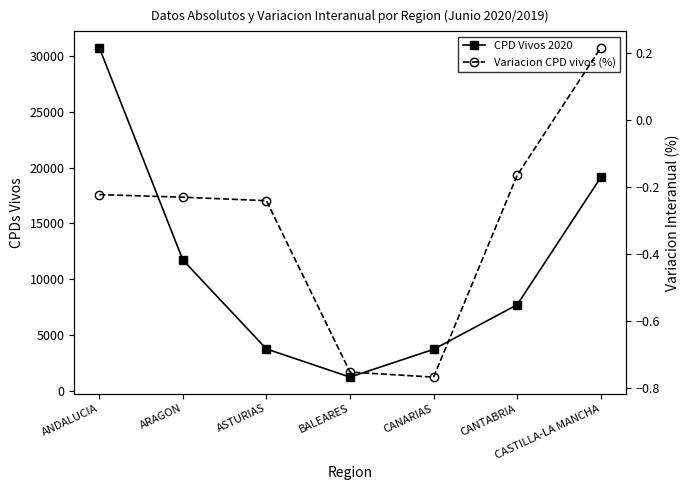

Reading left to right, extract all data points from this chart.

CPD Vivos 2020: ANDALUCIA=30730.0	ARAGON=11720.0	ASTURIAS=3758.0	BALEARES=1235.0	CANARIAS=3724.0	CANTABRIA=7715.0	CASTILLA-LA MANCHA=19118.0
Variacion CPD vivos (%): ANDALUCIA=-0.2	ARAGON=-0.2	ASTURIAS=-0.2	BALEARES=-0.8	CANARIAS=-0.8	CANTABRIA=-0.2	CASTILLA-LA MANCHA=0.2